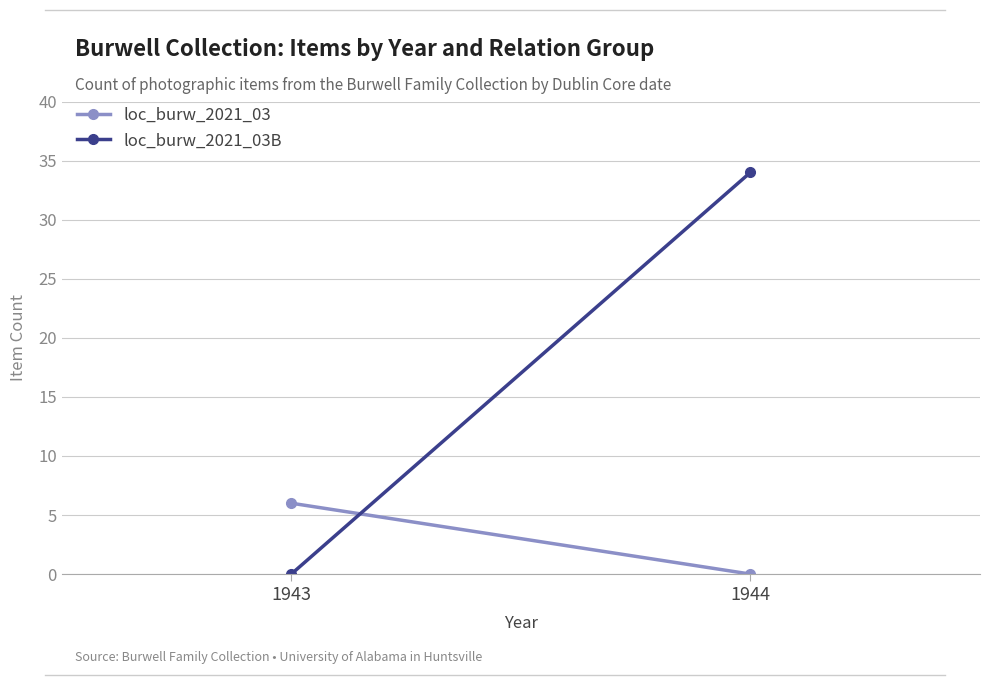

Is it true that loc_burw_2021_03B equals 34 at 1944?

True